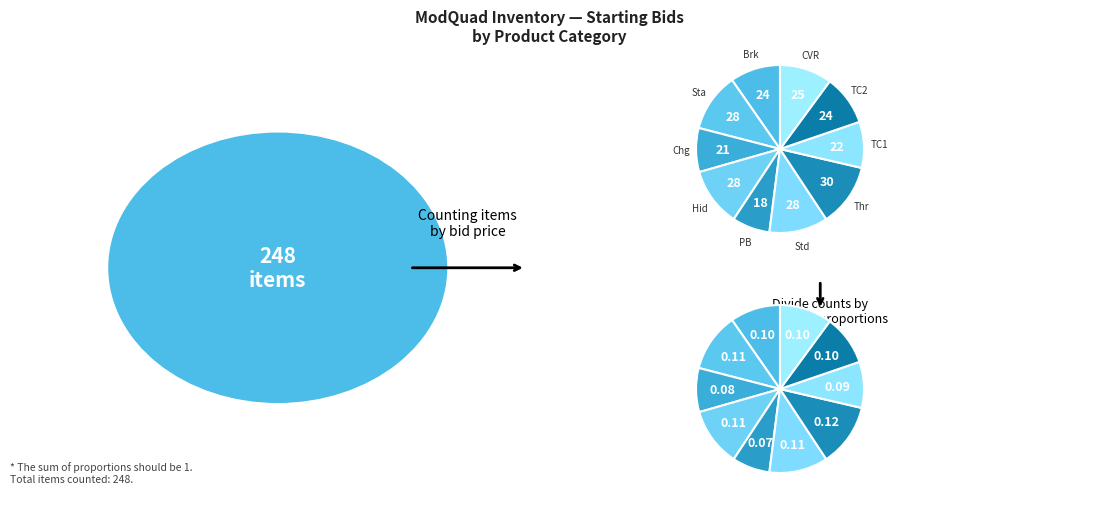

Is it true that STAND 7/8 BAR is 1% of the pie?

False